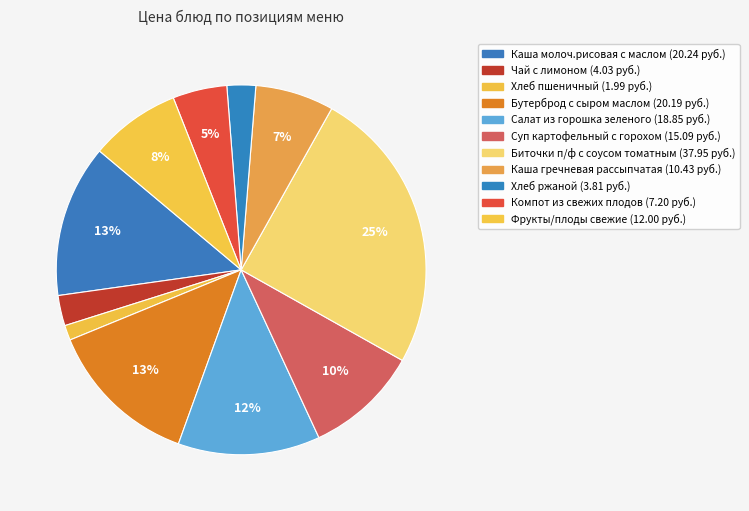

How many slices are in this pie chart?

11